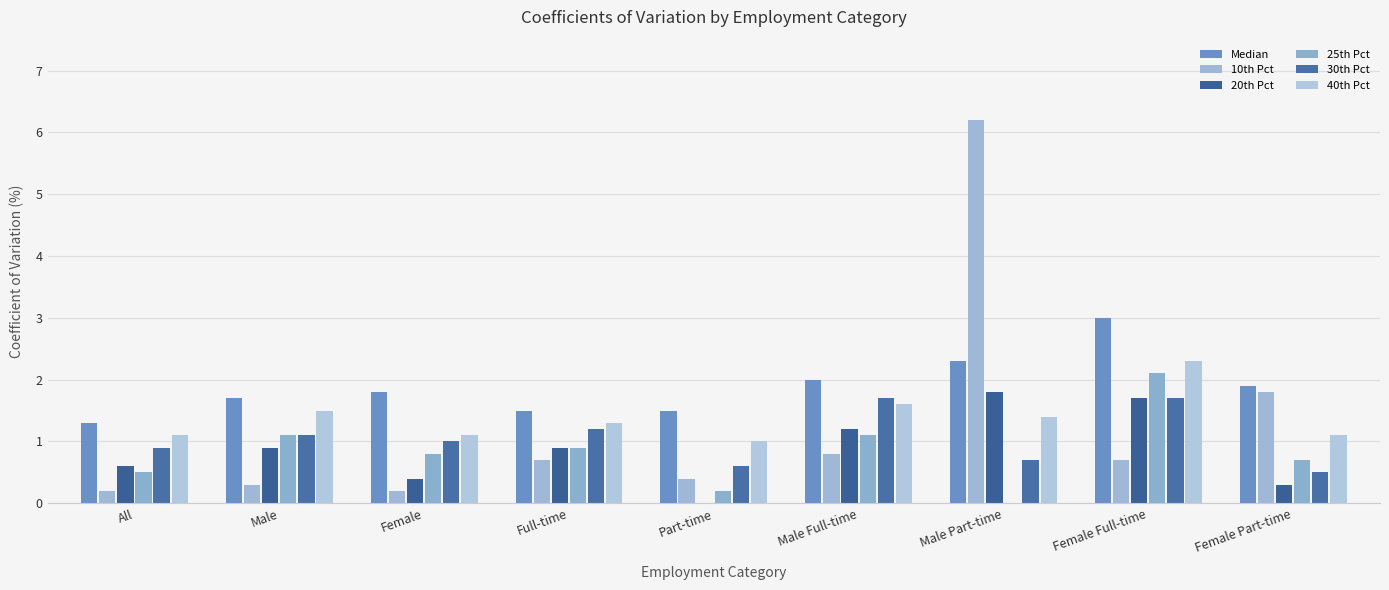

How many positive values does the 20th Pct series have?

8